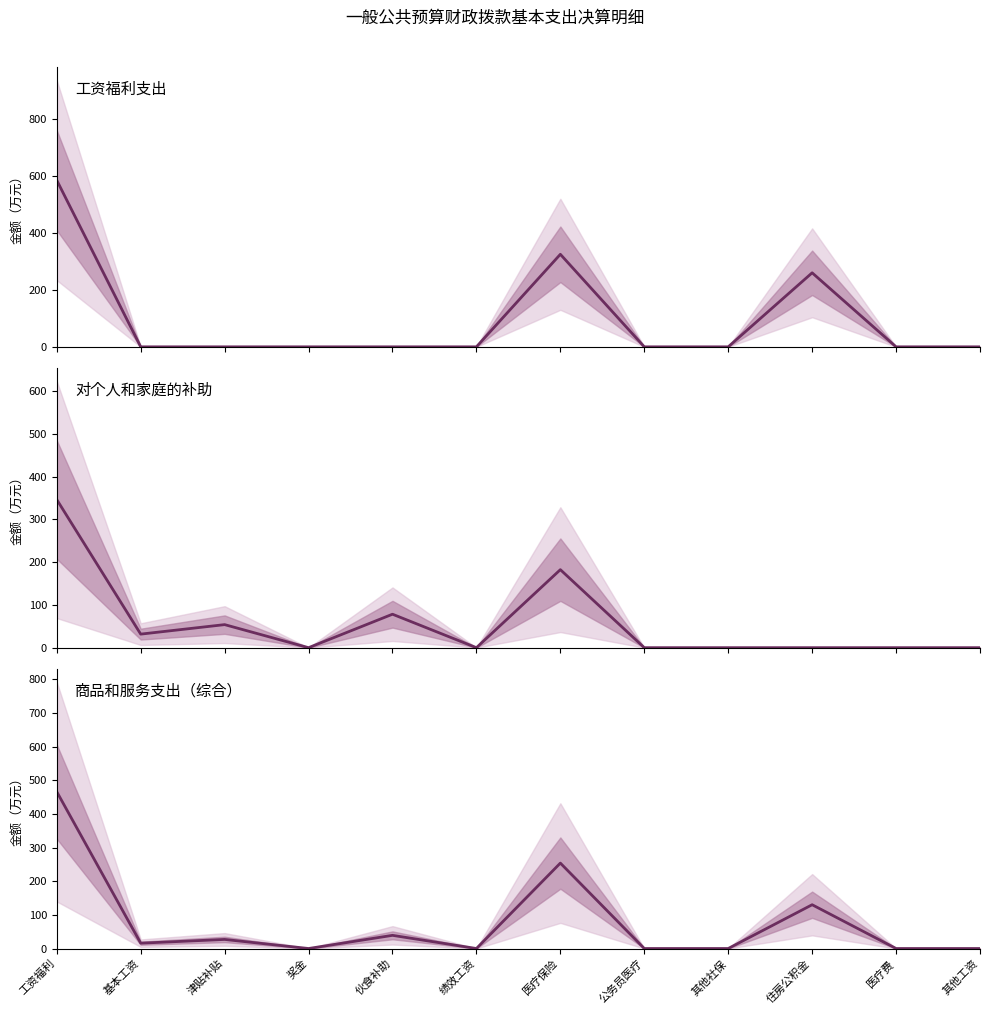

Reading left to right, transcribe all the data shown in this chart.

工资福利支出: 585.1	0.0	0.0	0.0	0.0	0.0	325.1	0.0	0.0	260.1	0.0	0.0
对个人和家庭的补助: 346.2	31.7	53.9	0.0	78.2	0.0	182.4	0.0	0.0	0.0	0.0	0.0
商品和服务支出: 465.6	15.8	26.9	0.0	39.1	0.0	253.7	0.0	0.0	130.0	0.0	0.0